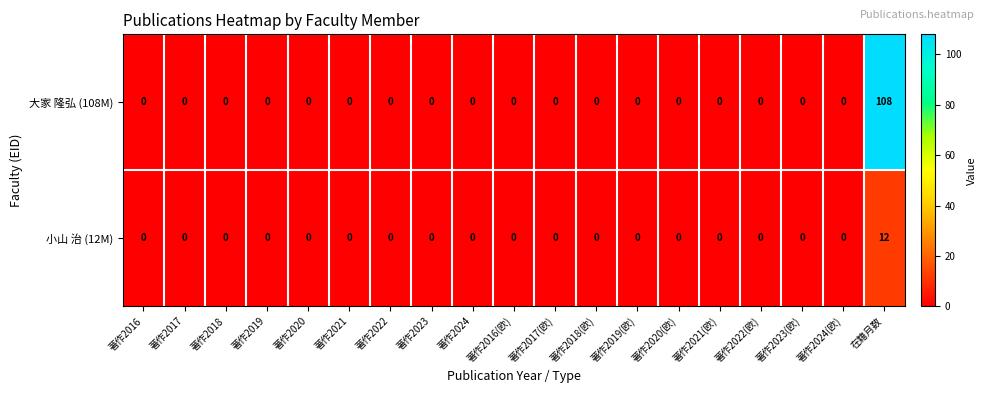

List the series in order of their overall mean, lowest first.

小山 治 (12M), 大家 隆弘 (108M)